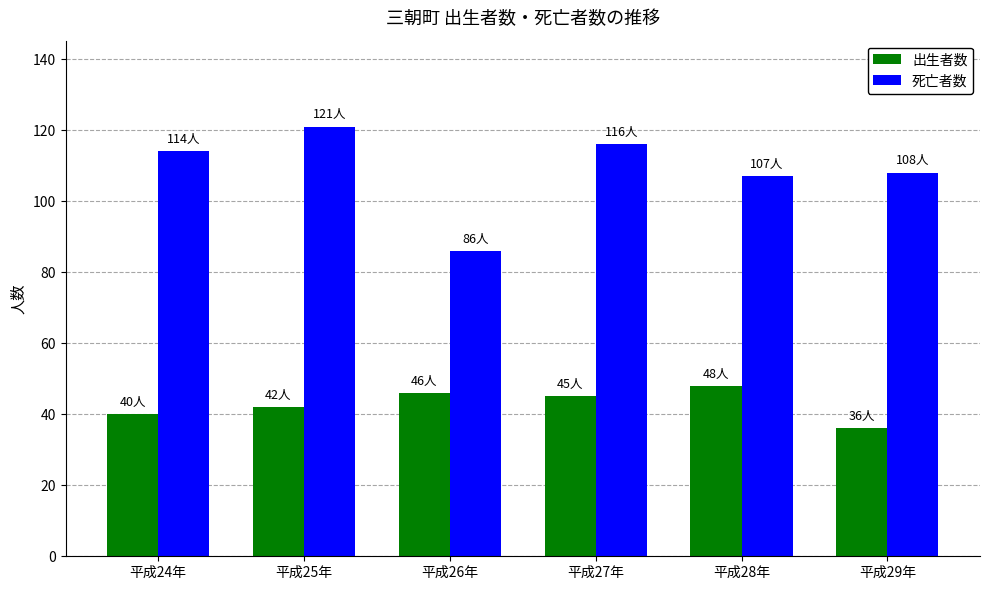

Rank the series by their average value, from lowest to highest.

出生者数, 死亡者数